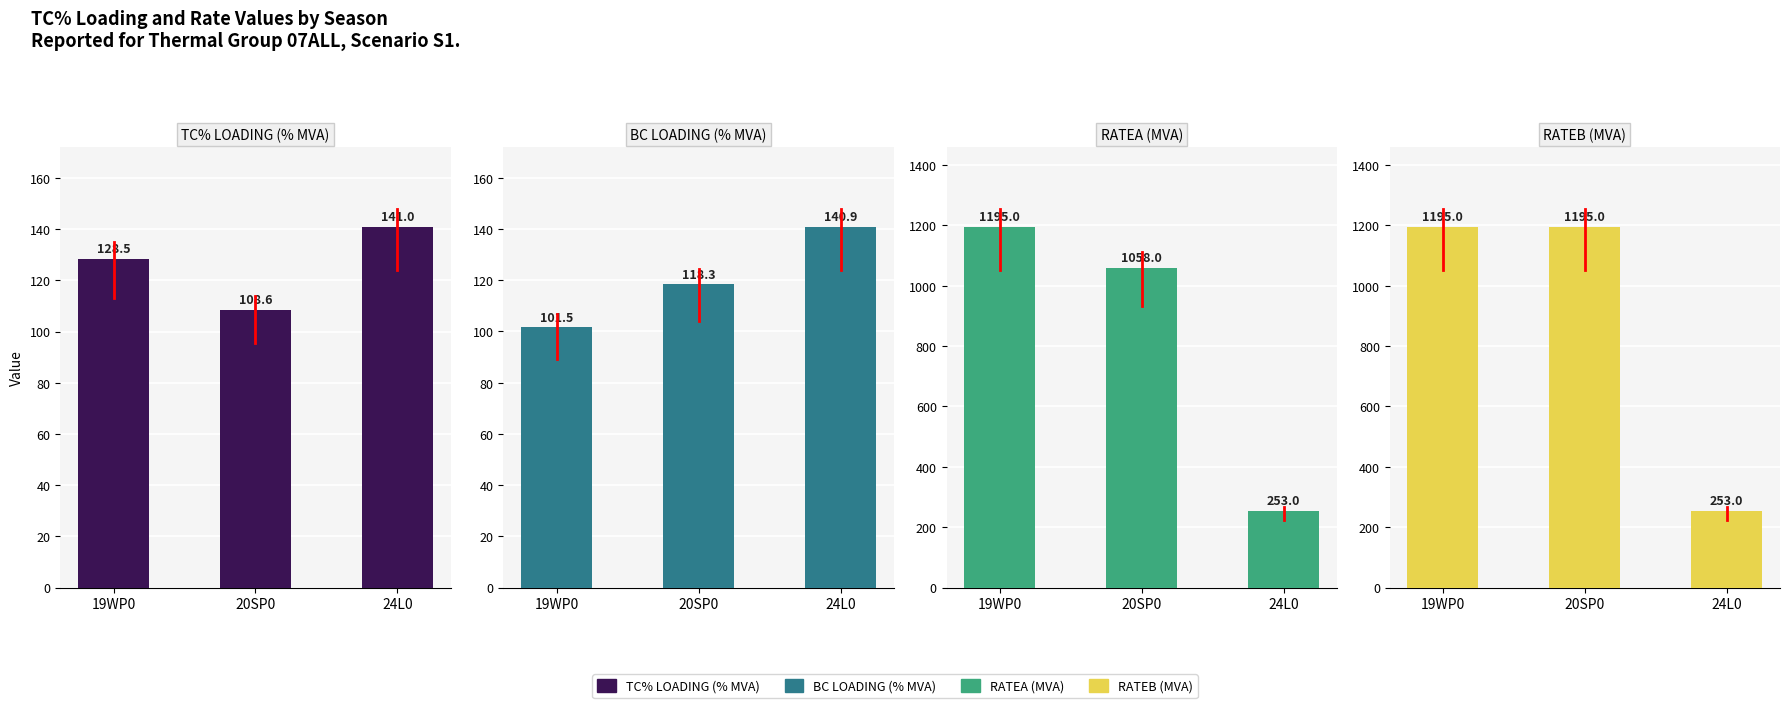

Reading left to right, list all the values displayed in this chart.

TC% LOADING (% MVA): 128.5	108.6	141.0
BC LOADING (% MVA): 101.5	118.3	140.9
RATEA (MVA): 1195.0	1058.0	253.0
RATEB (MVA): 1195.0	1195.0	253.0